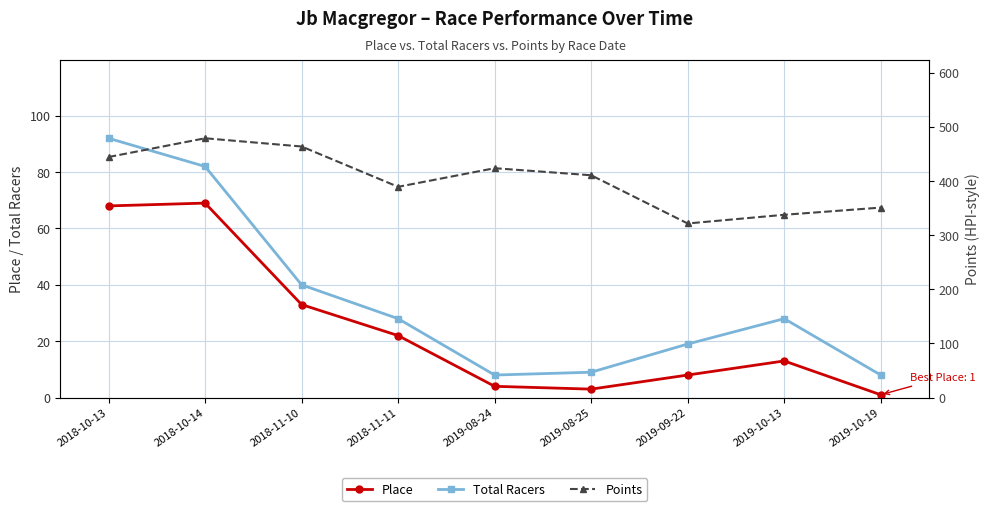

How many lines are shown in the chart?

3